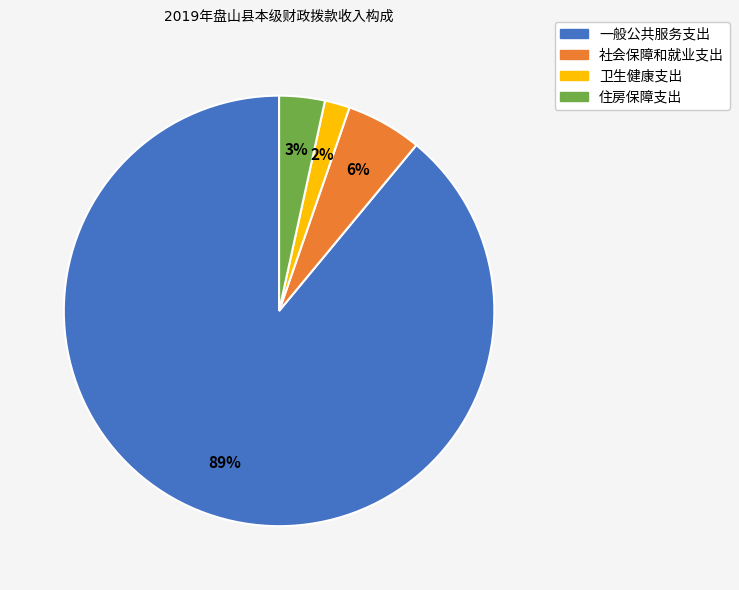

To the nearest percent, what is the average slice percentage?

25%